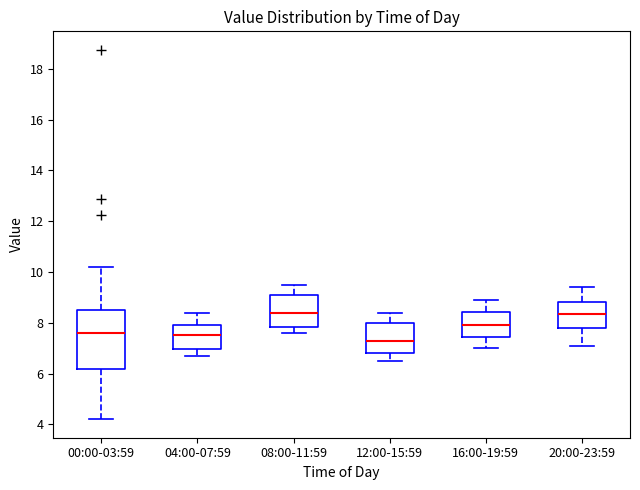

Reading left to right, read every box against the y-axis: the position of its median line, the range the box covers, and the ends of its whiskers. The values are not printed on the chart, so give them approximately, as read against the axis.

00:00-03:59: median 7.6, box 6.2 to 8.4, whiskers 4.2 to 10.2
04:00-07:59: median 7.6, box 7.0 to 8.0, whiskers 6.8 to 8.4
08:00-11:59: median 8.4, box 7.8 to 9.2, whiskers 7.6 to 9.6
12:00-15:59: median 7.4, box 6.8 to 8.0, whiskers 6.6 to 8.4
16:00-19:59: median 8.0, box 7.4 to 8.4, whiskers 7.0 to 9.0
20:00-23:59: median 8.4, box 7.8 to 8.8, whiskers 7.2 to 9.4